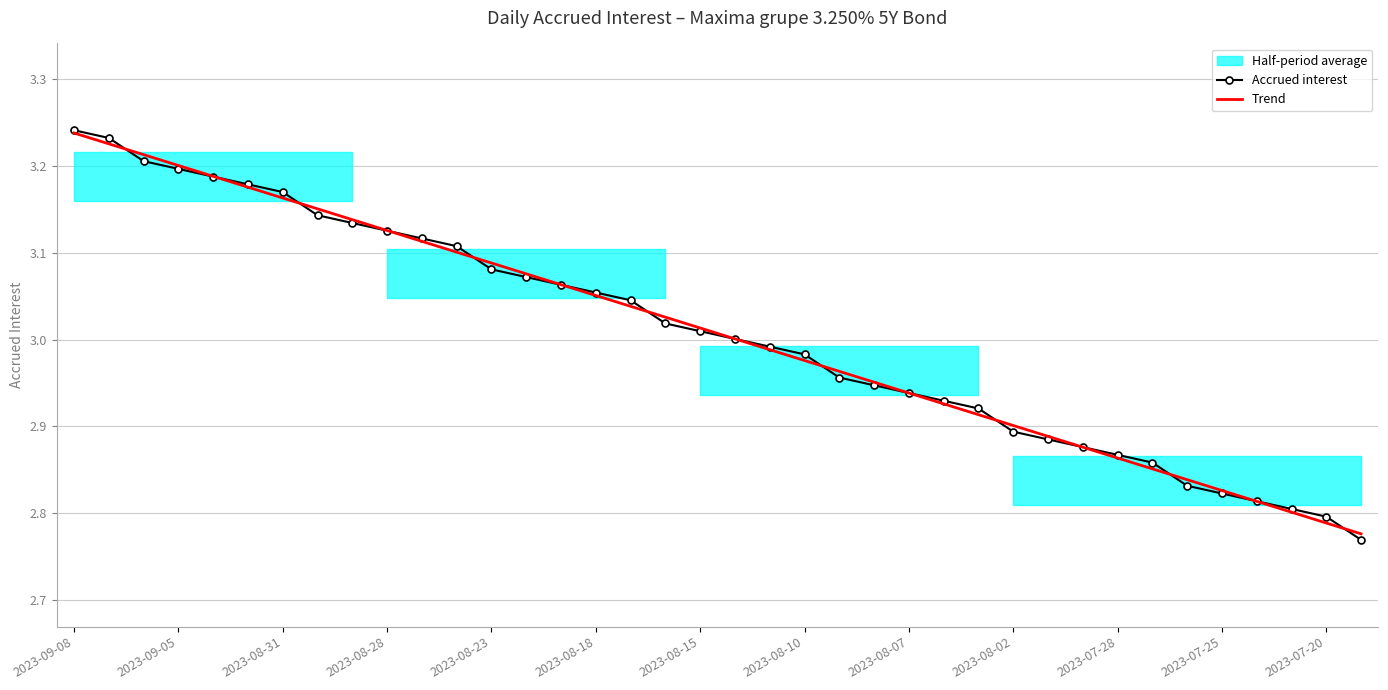

What is the sum of all Accrued interest values?

114.3